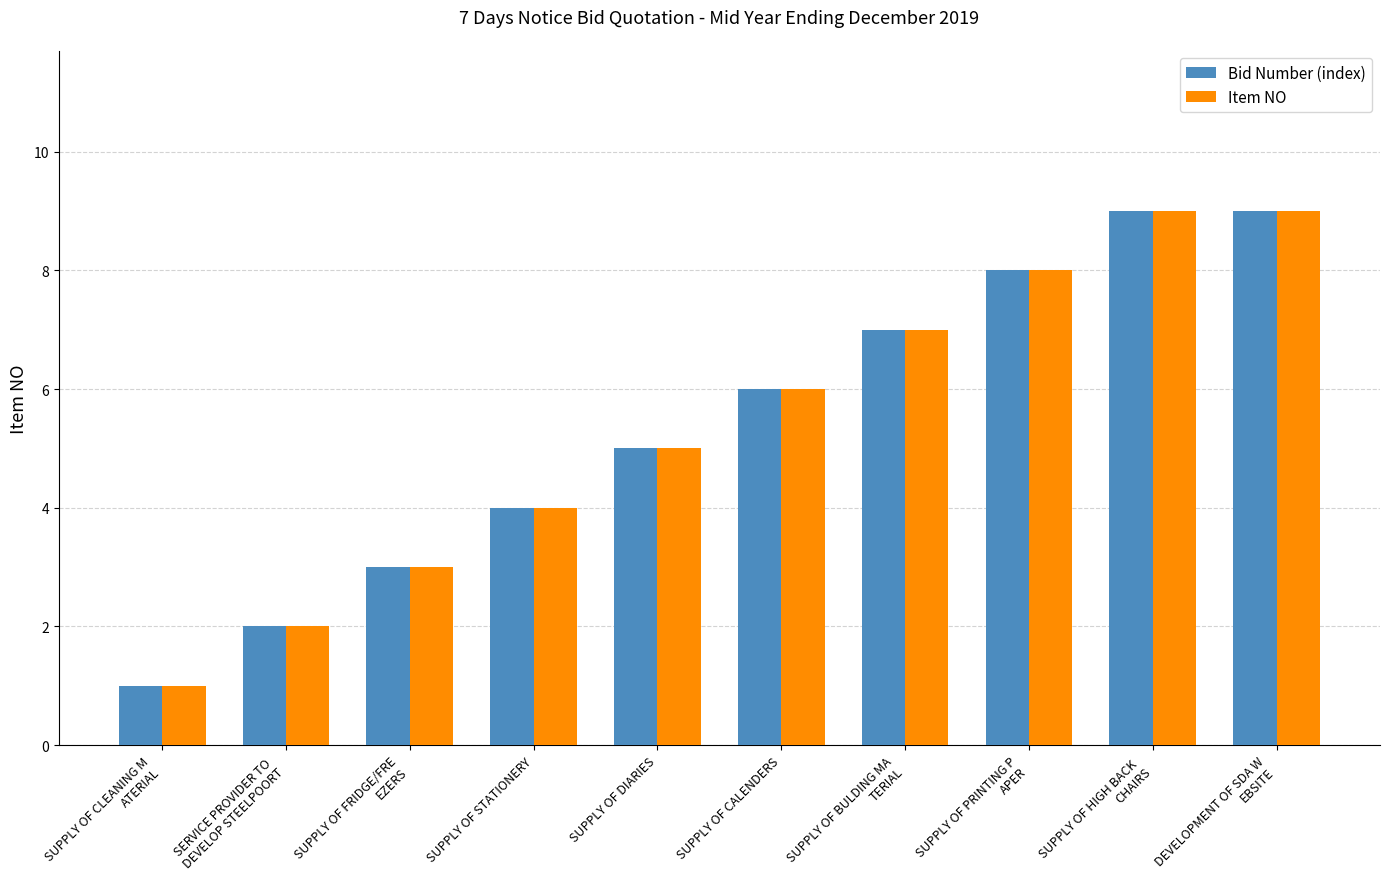

What is the sum of all Item NO values?

54